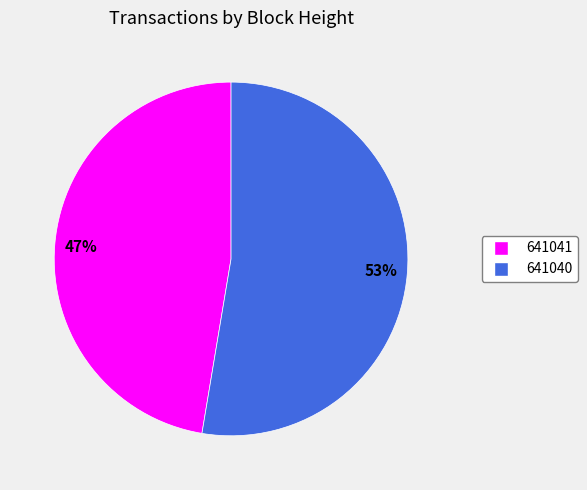

To the nearest percent, what percentage of the pie is 641041?

47%